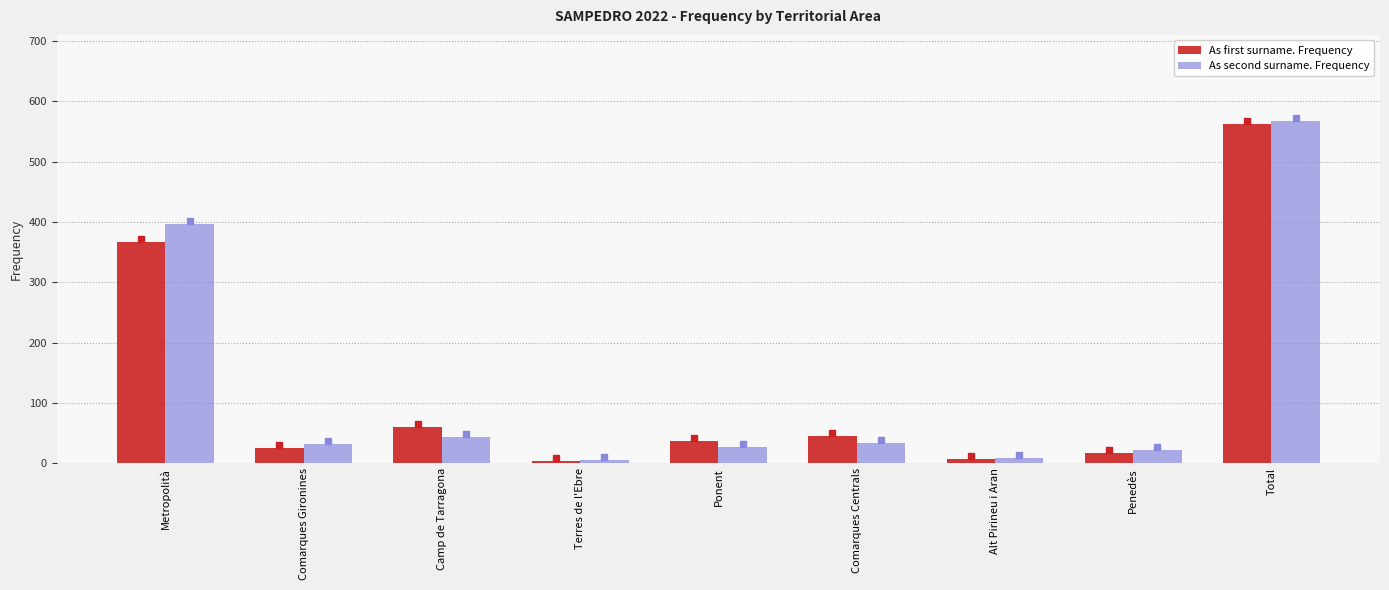

What position from the right is Comarques Centrals?

4